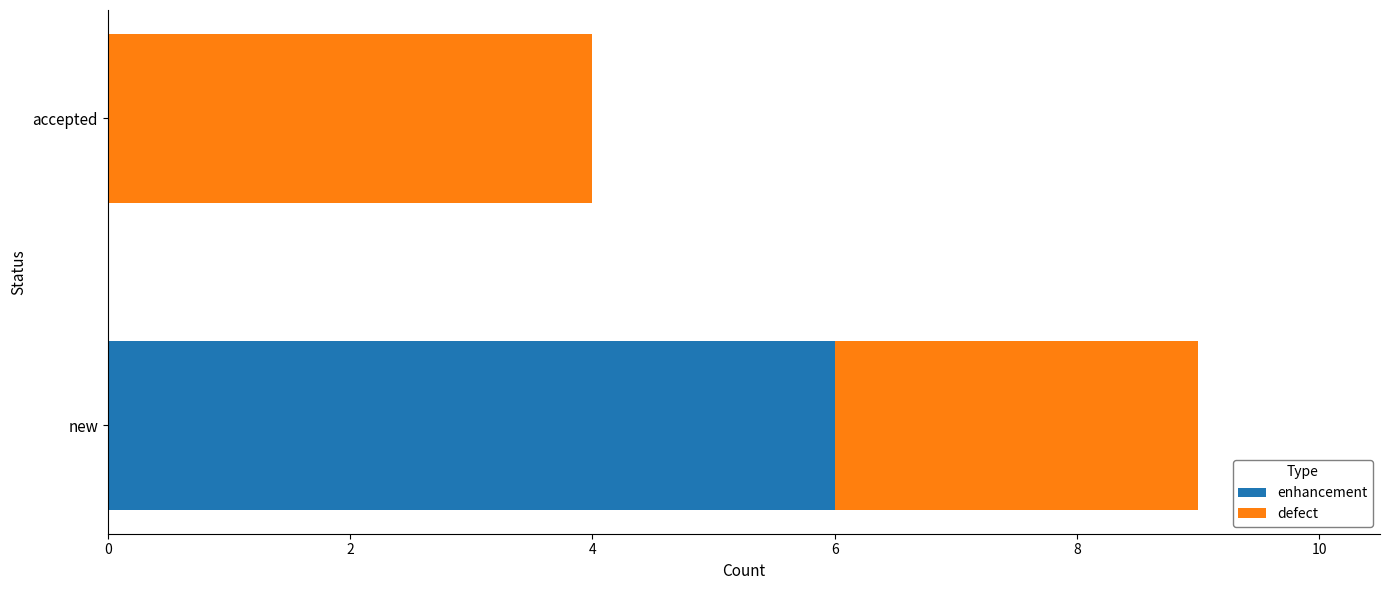

How many categories are shown in the chart?

2